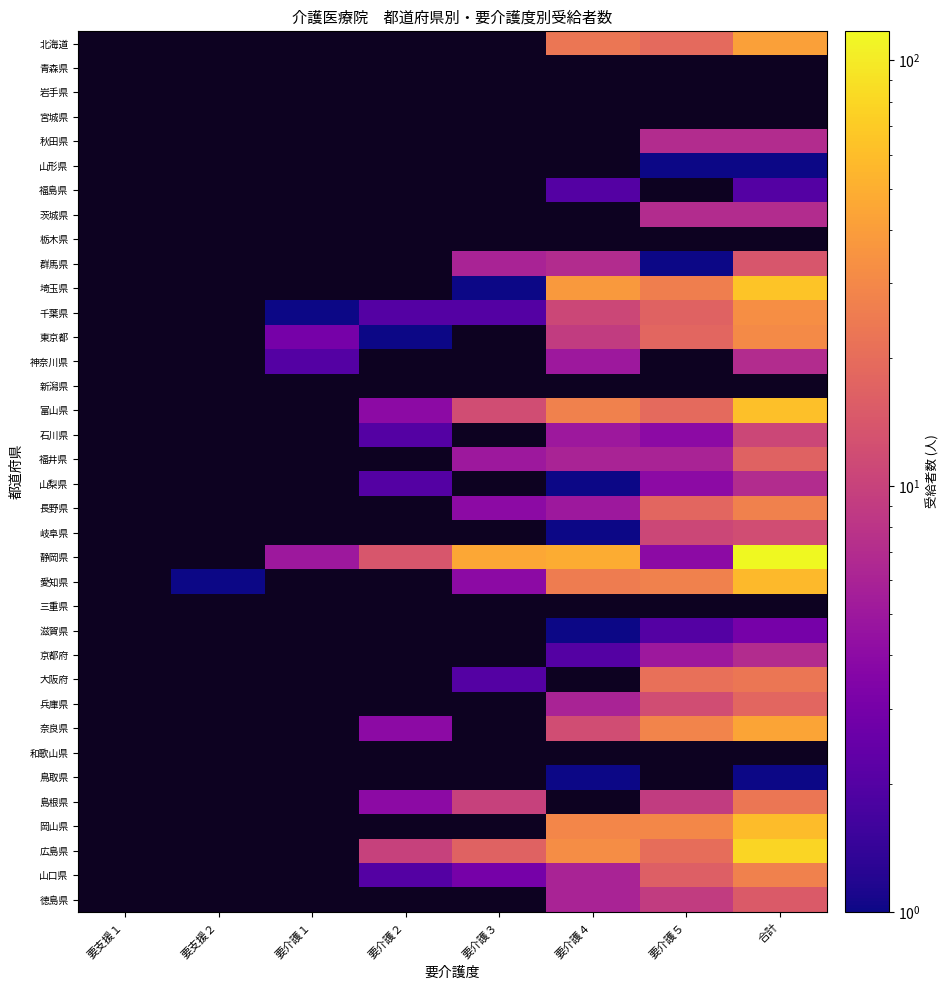

Is it true that 大阪府 equals 35.5 at 要介護５?

False